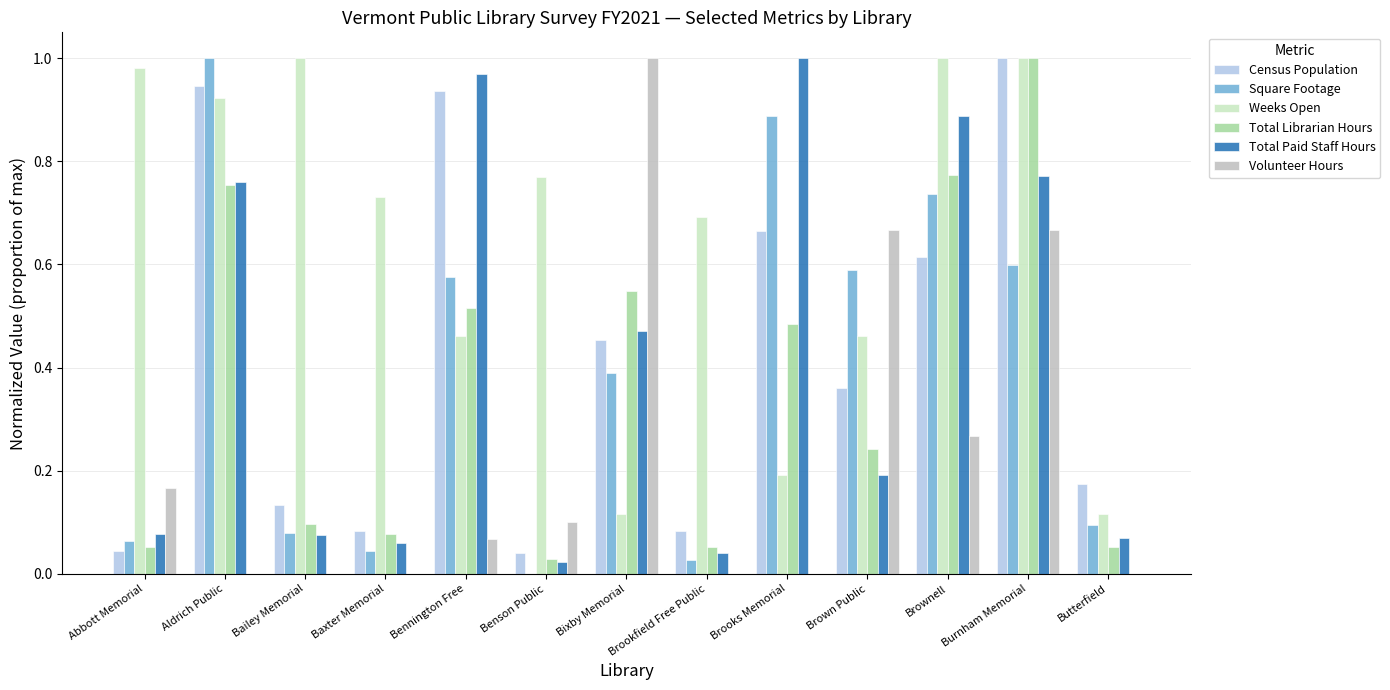

What are all the series names shown in the legend?

Census Population, Square Footage, Weeks Open, Total Librarian Hours, Total Paid Staff Hours, Volunteer Hours